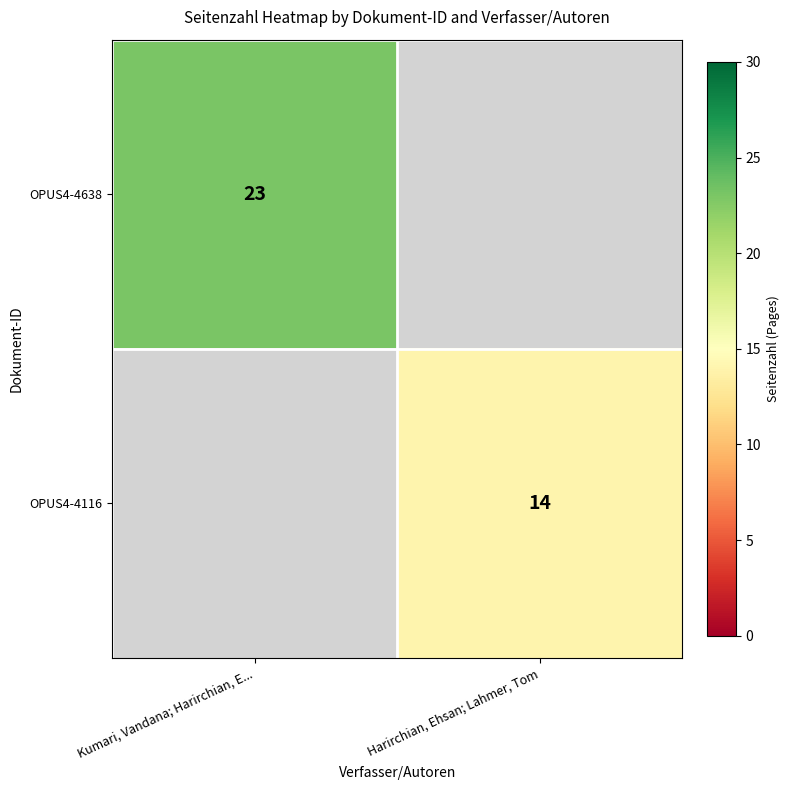

Is it true that OPUS4-4116 equals 6 at Harirchian, Ehsan; Lahmer, Tom?

False